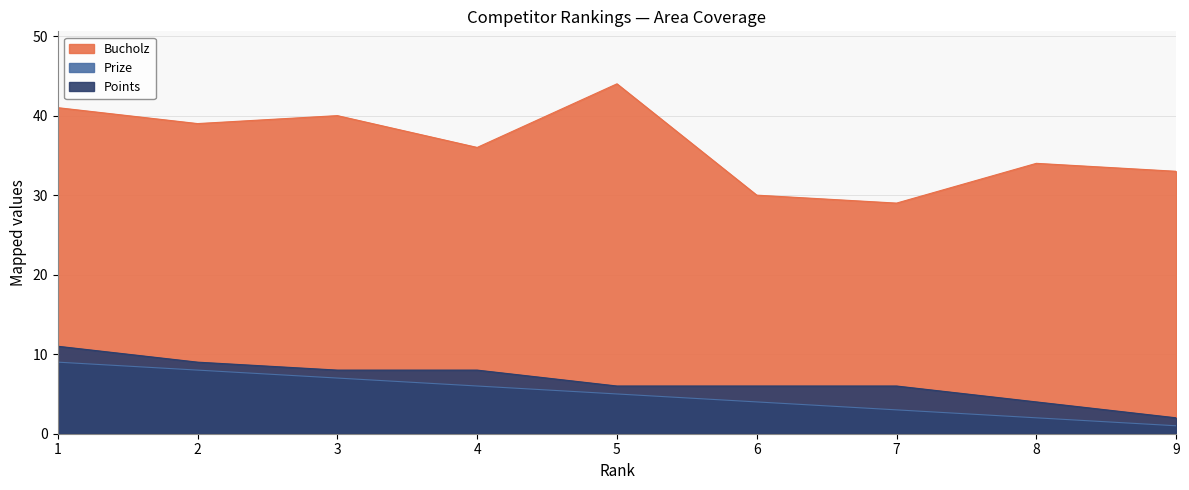

Is it true that Points equals 10 at 7?

False